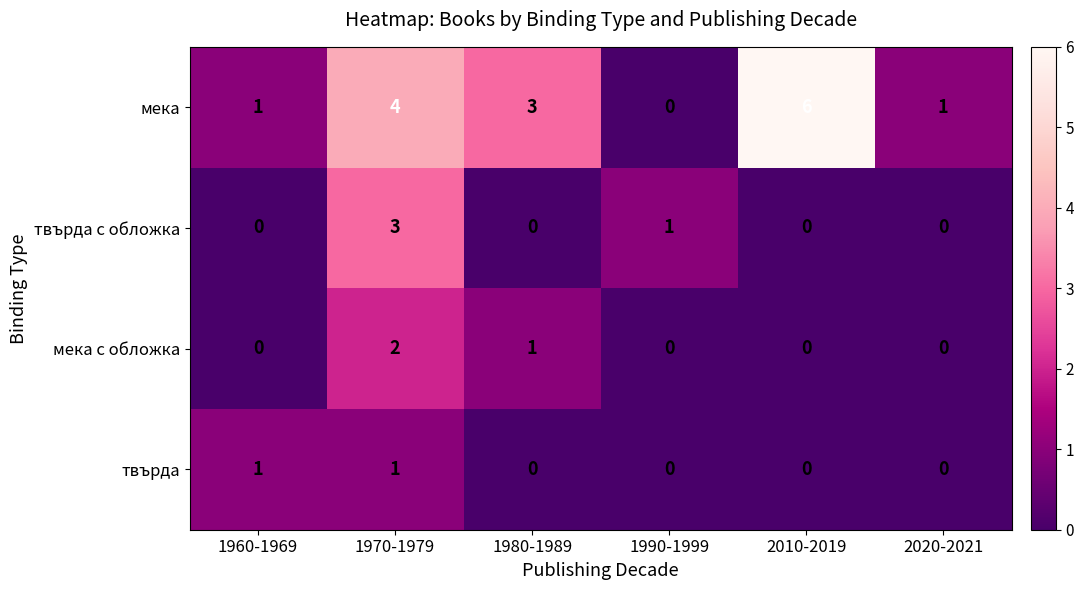

Count the твърда values in the range 0 to 1.

6